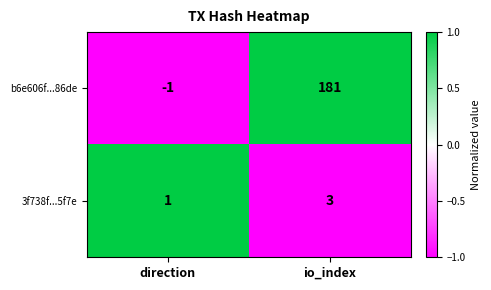

Rank the series by their maximum value, from highest to lowest.

b6e606f...86de, 3f738f...5f7e